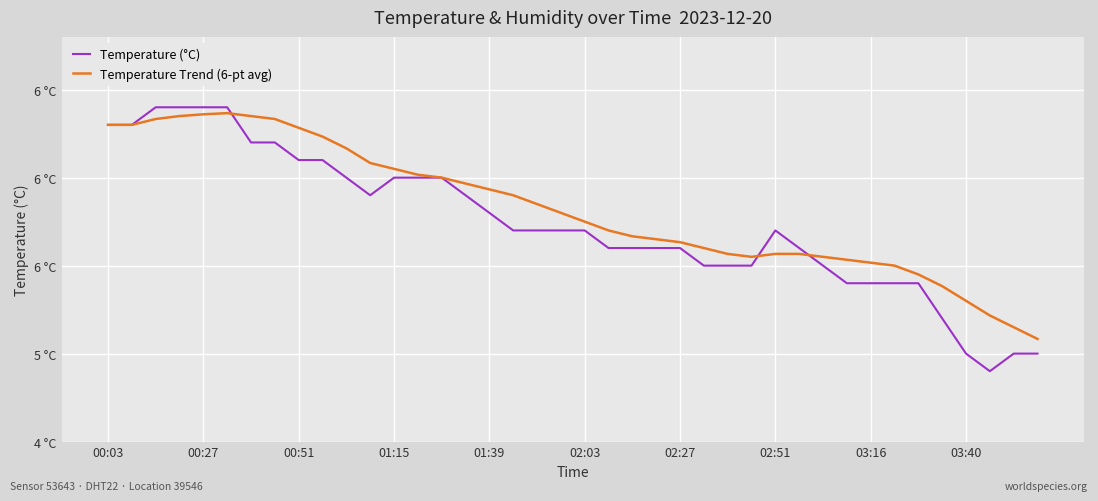

Which series has the largest total across all categories?

Temperature Trend (6-pt avg)